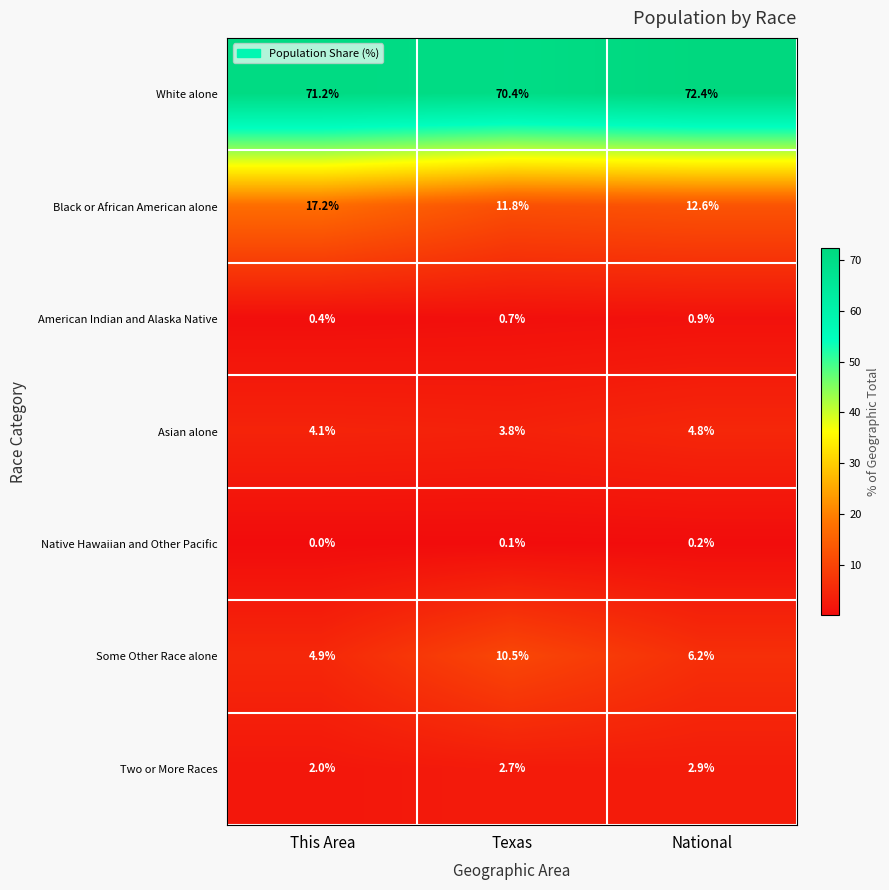

What is the difference between the maximum and minimum values in the Asian alone series?

1.0